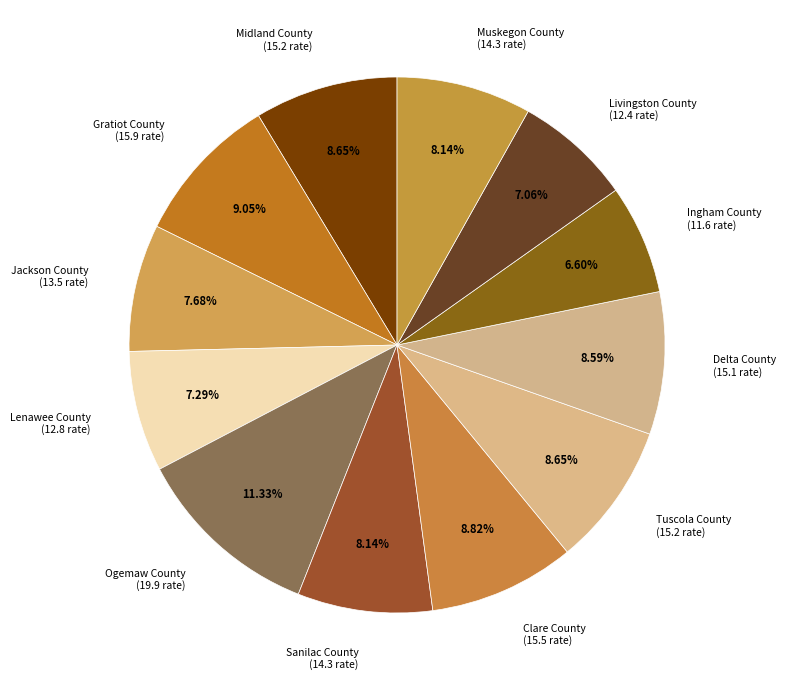

To the nearest percent, what portion does Ingham County represent?

7%